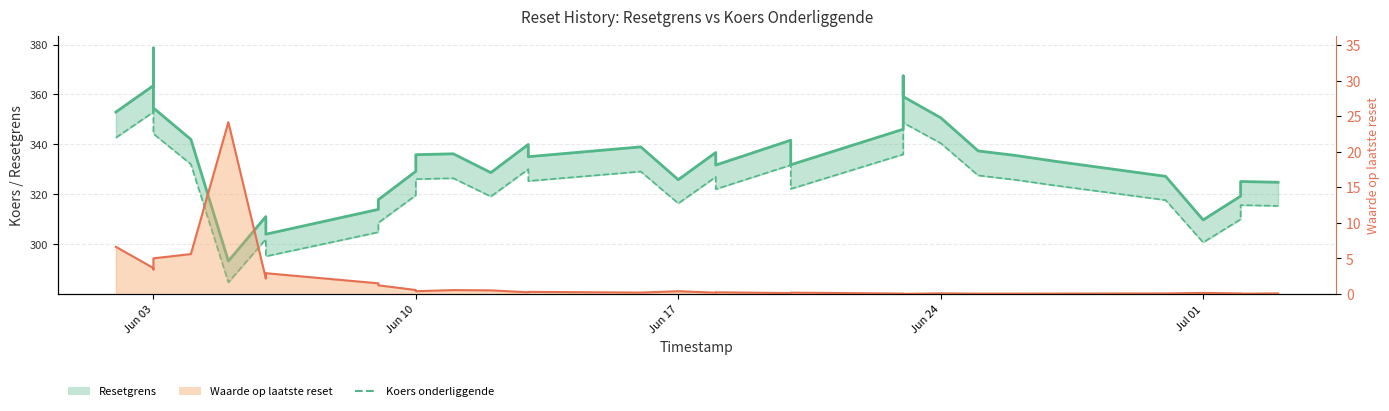

At which category does the chart reach its peak across all series?

Jun 03